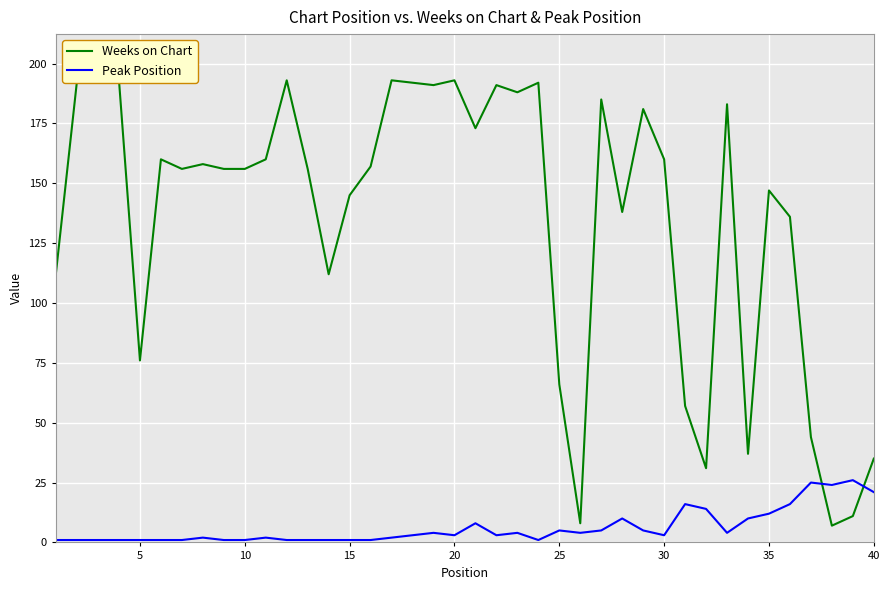

Rank the series by their average value, from highest to lowest.

Weeks on Chart, Peak Position